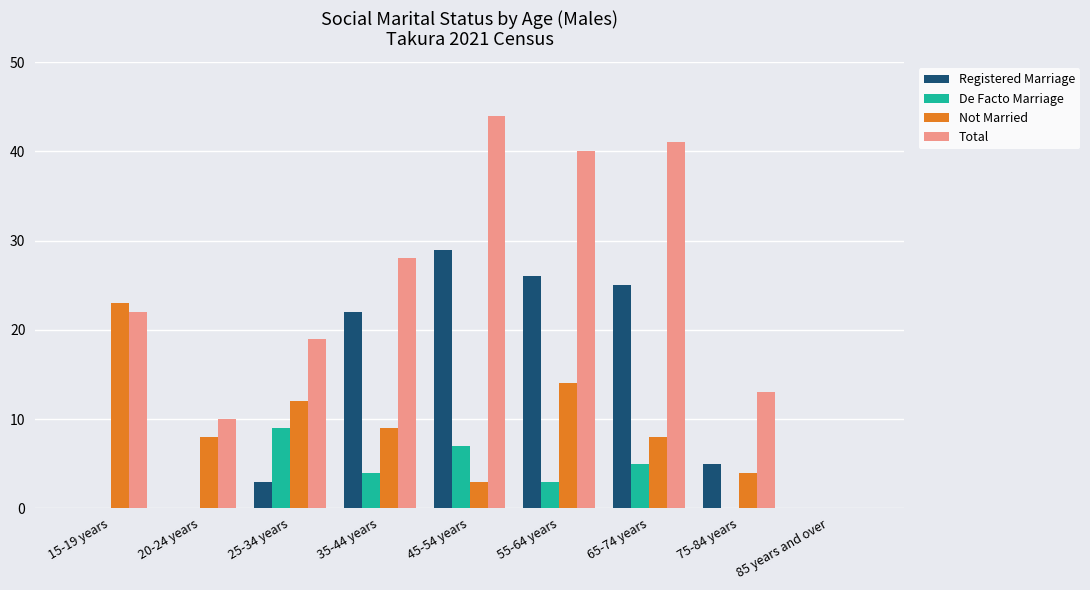

Is the value of Registered Marriage at 65-74 years greater than the value of Total at 85 years and over?

Yes